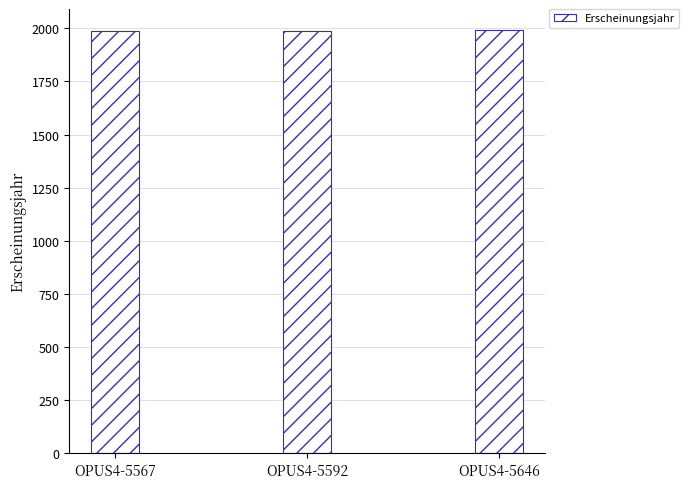

Are the bars horizontal?

No